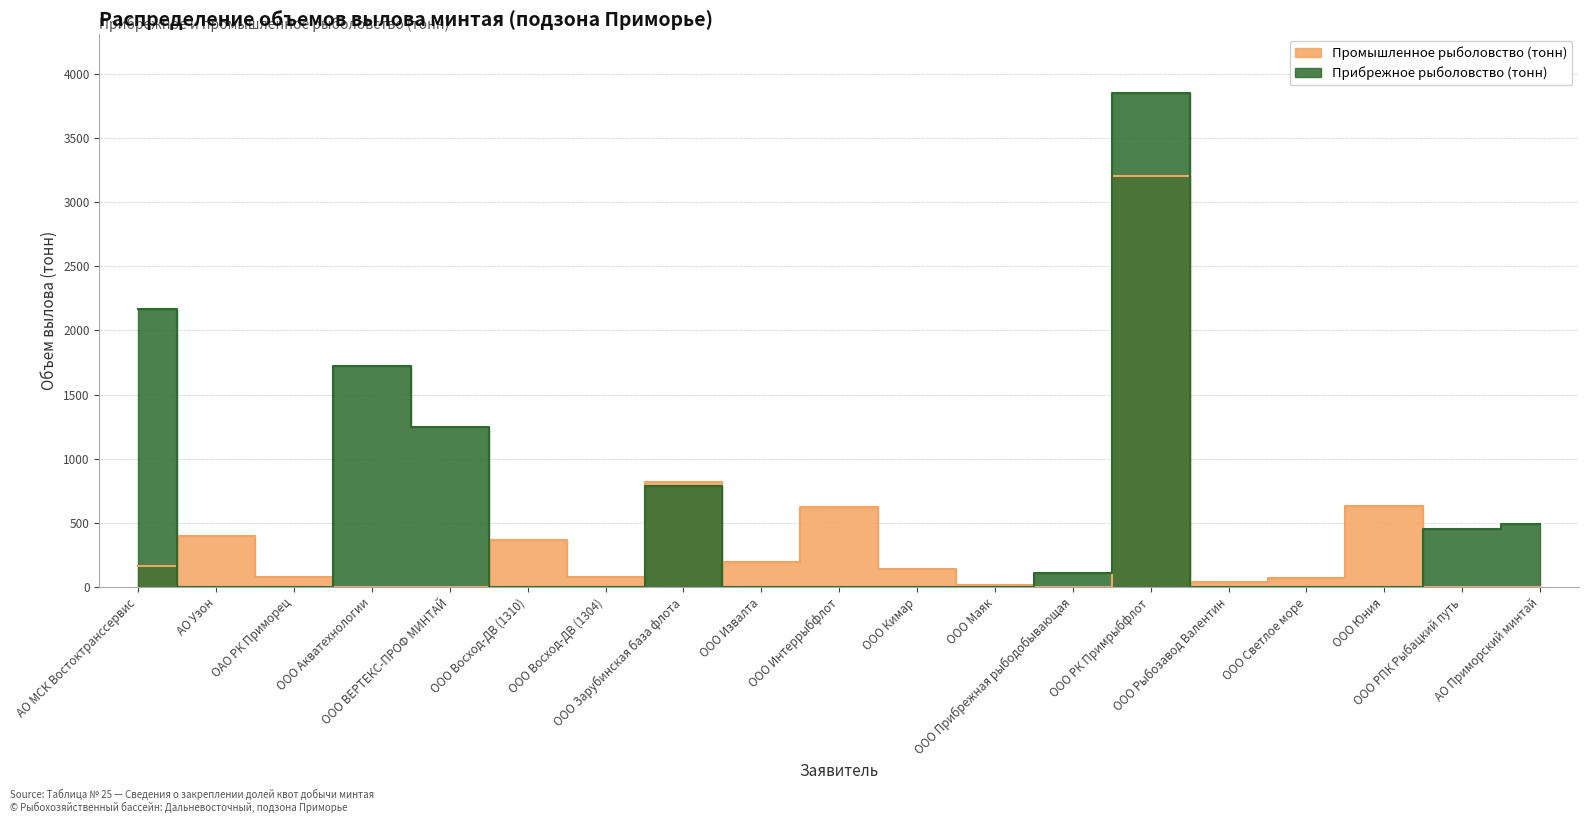

Which label corresponds to the largest value in the chart?

ООО РК Примрыбфлот